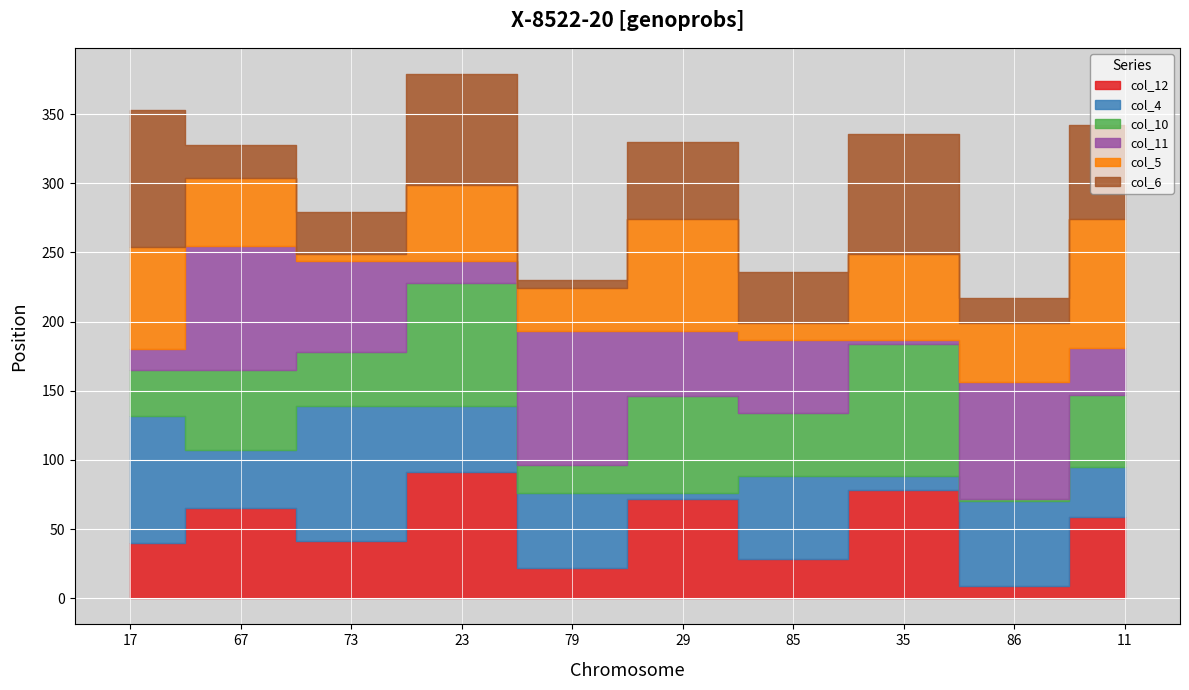

After their last crossing, which series has the higher values: col_5 or col_12?

col_5